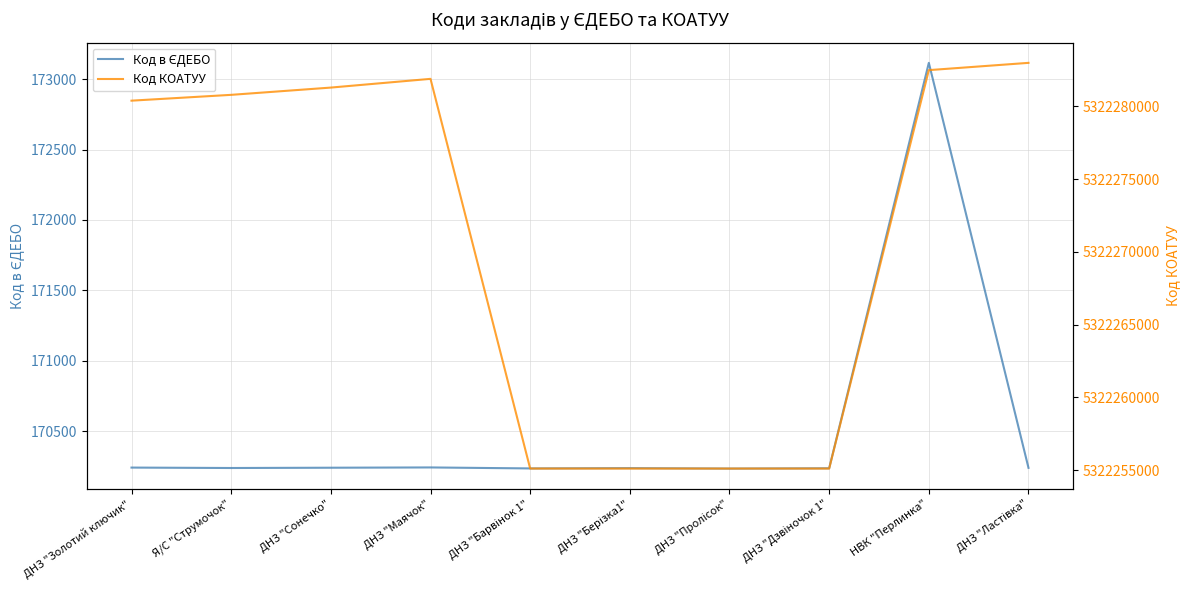

How many data points in Код КОАТУУ are less than 5322280801?

5